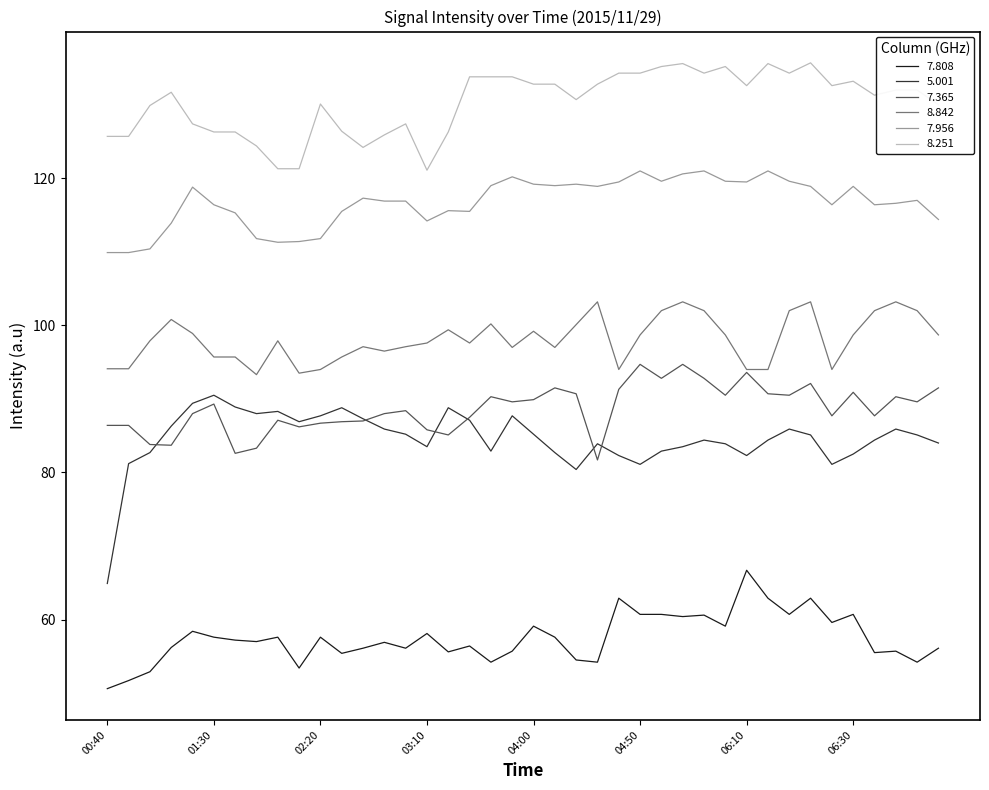

Rank the series by their maximum value, from lowest to highest.

7.808, 5.001, 7.365, 8.842, 7.956, 8.251